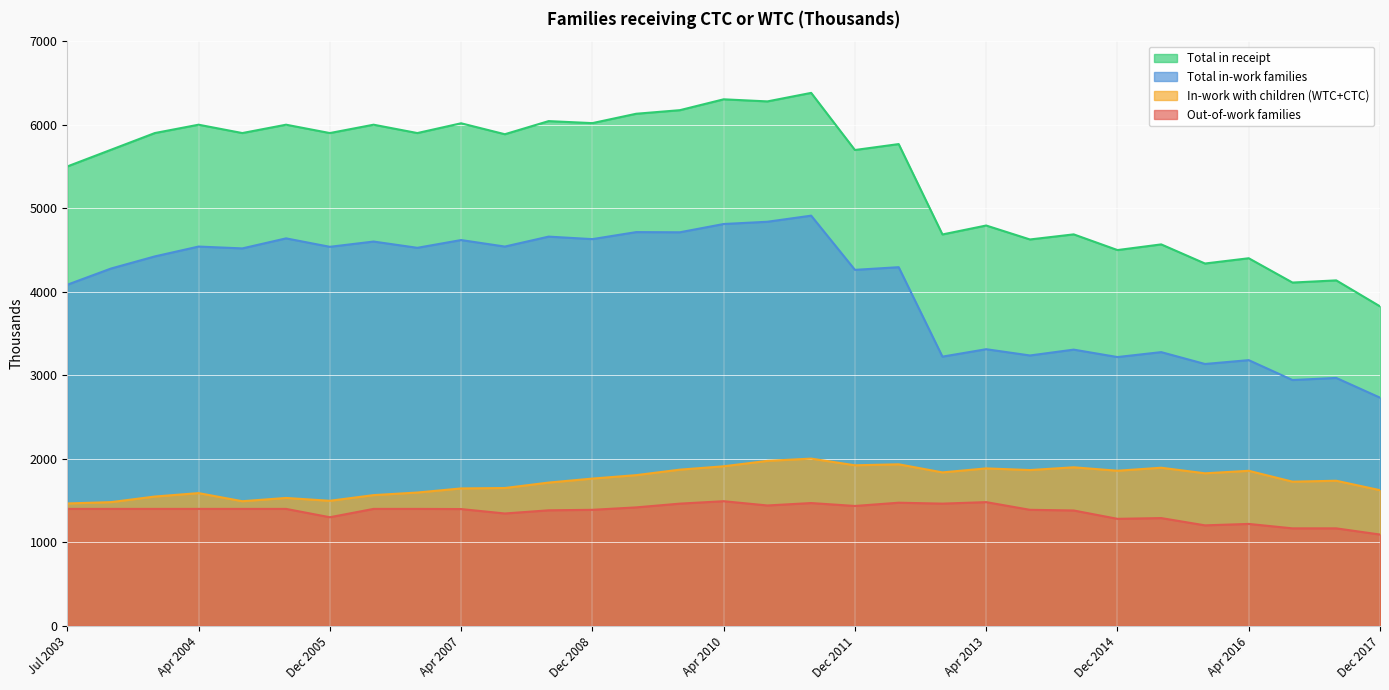

True or false: In-work with children (WTC+CTC) and Out-of-work families intersect in this chart.

False